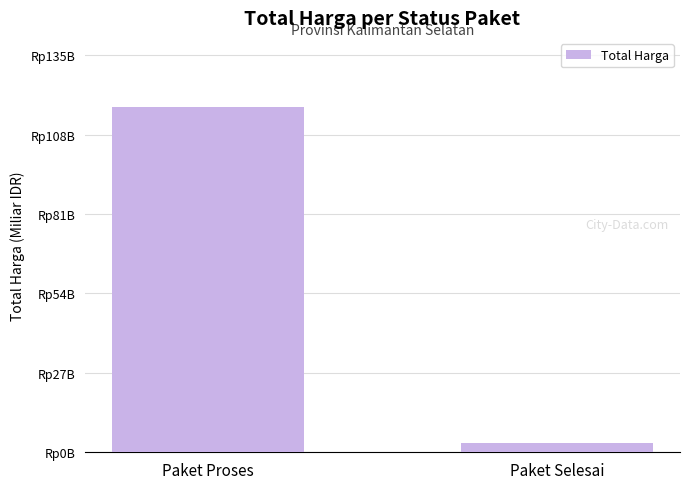

List the labels in order of value, largest first.

Paket Proses, Paket Selesai